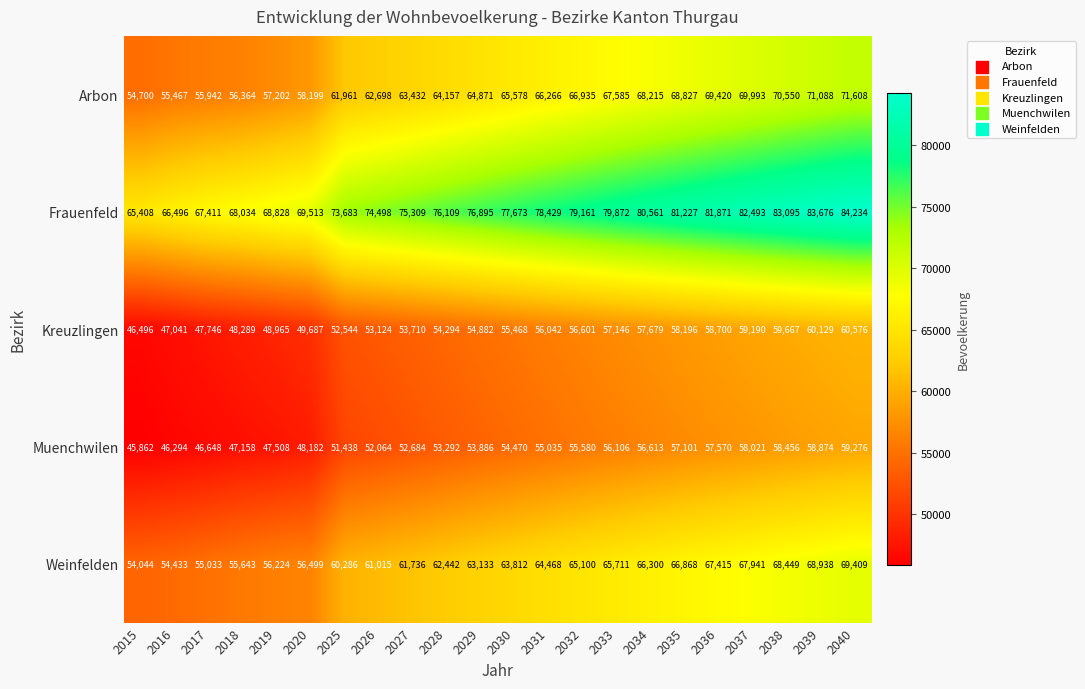

Rank the series by their maximum value, from lowest to highest.

Muenchwilen, Kreuzlingen, Weinfelden, Arbon, Frauenfeld